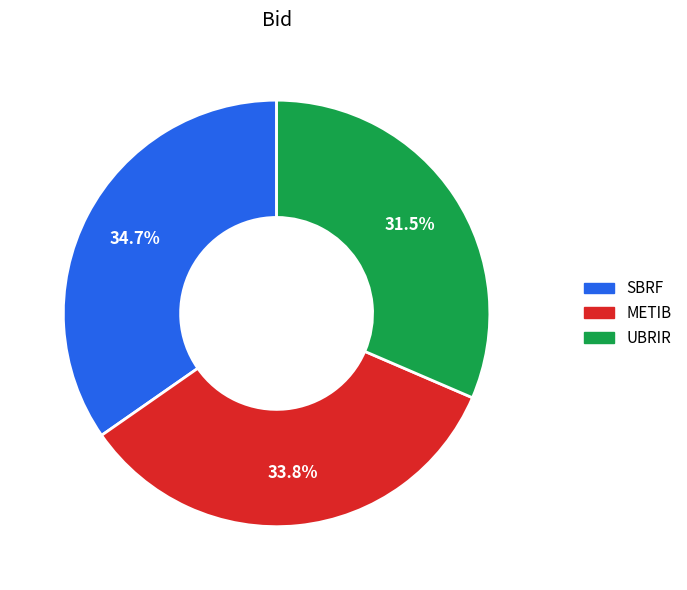

Which has a higher value, UBRIR or SBRF?

SBRF